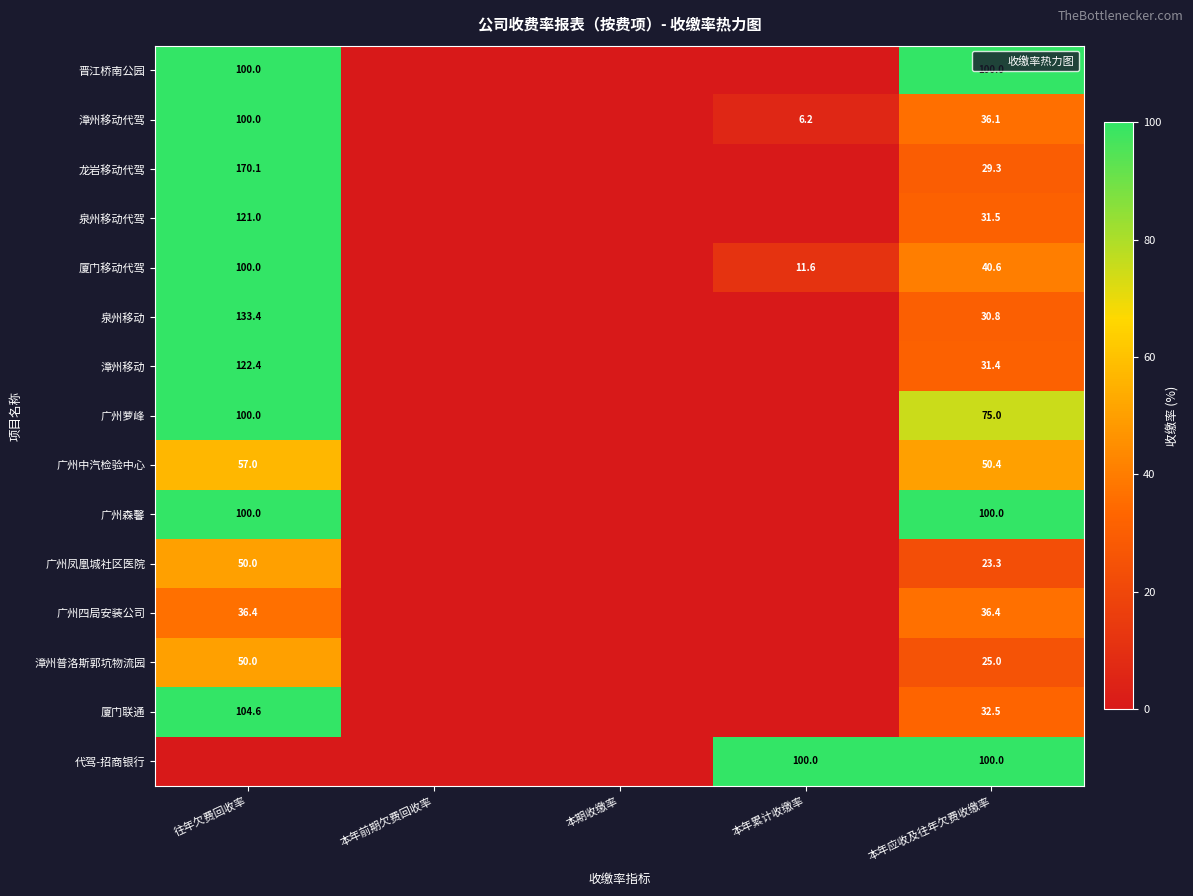

The 泉州移动代驾 series shows 17.5 at 本年应收及往年欠费收缴率. True or false?

False